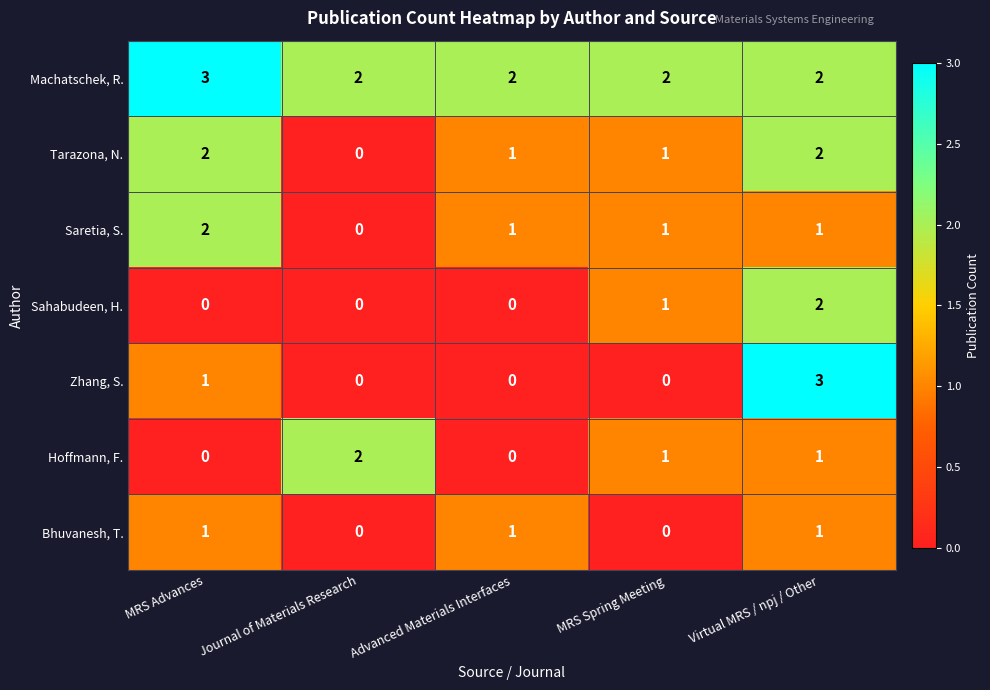

What is the greatest value displayed?

3